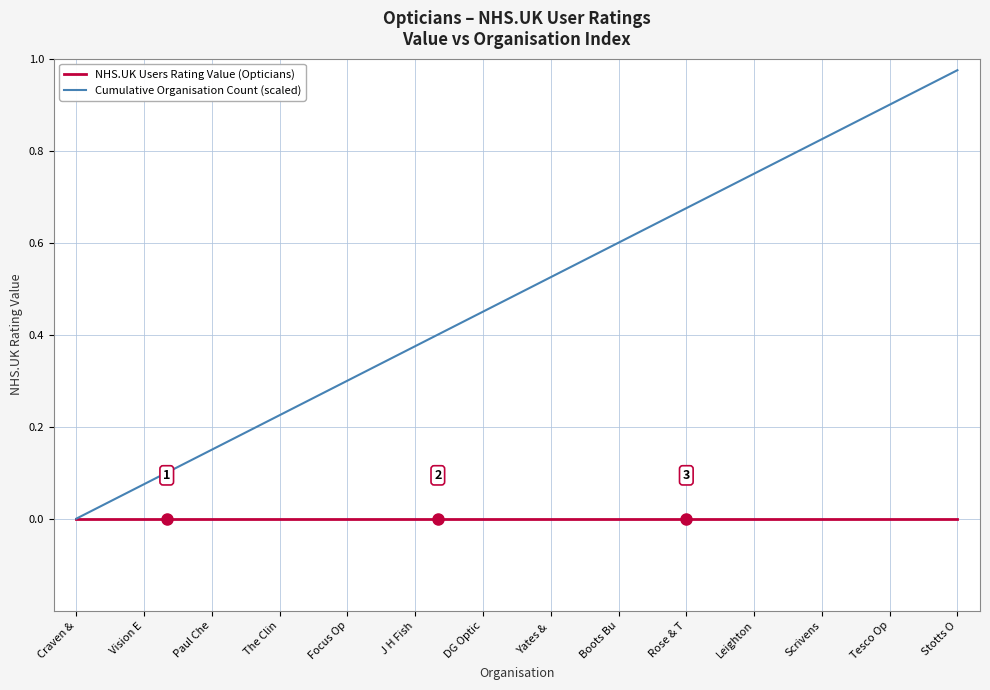

How many lines are shown in the chart?

2